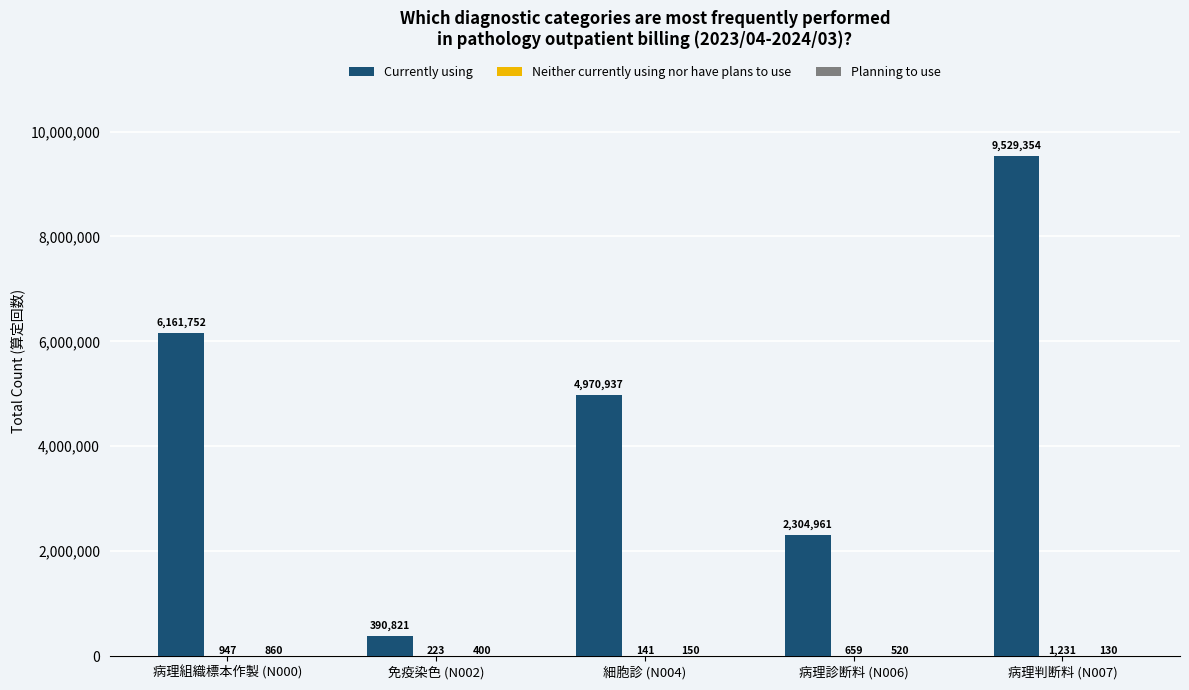

What is the maximum value shown in the chart?

9529354